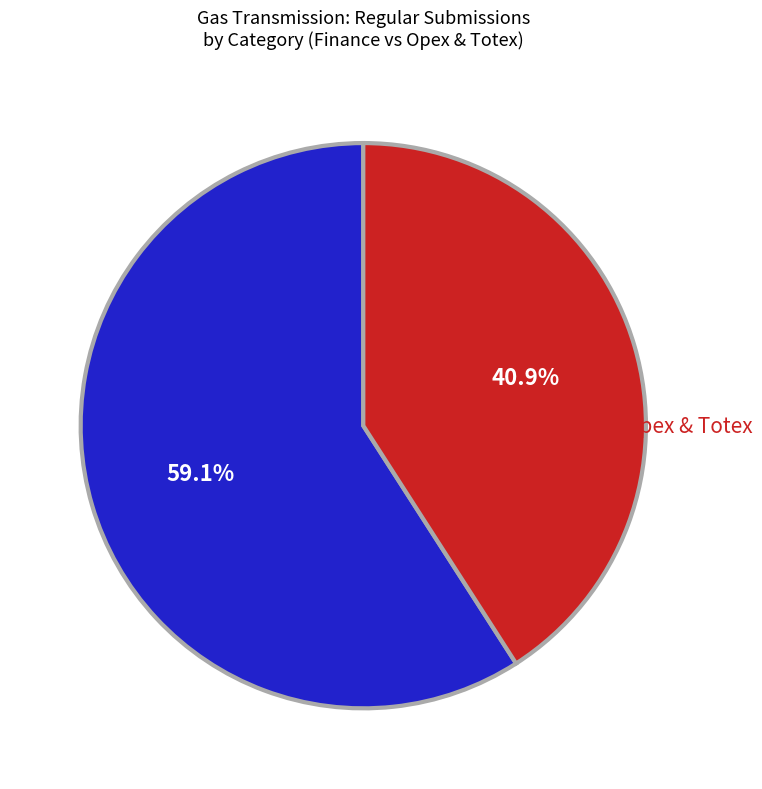

What is the total percentage of Opex & Totex and Finance?

100.0%